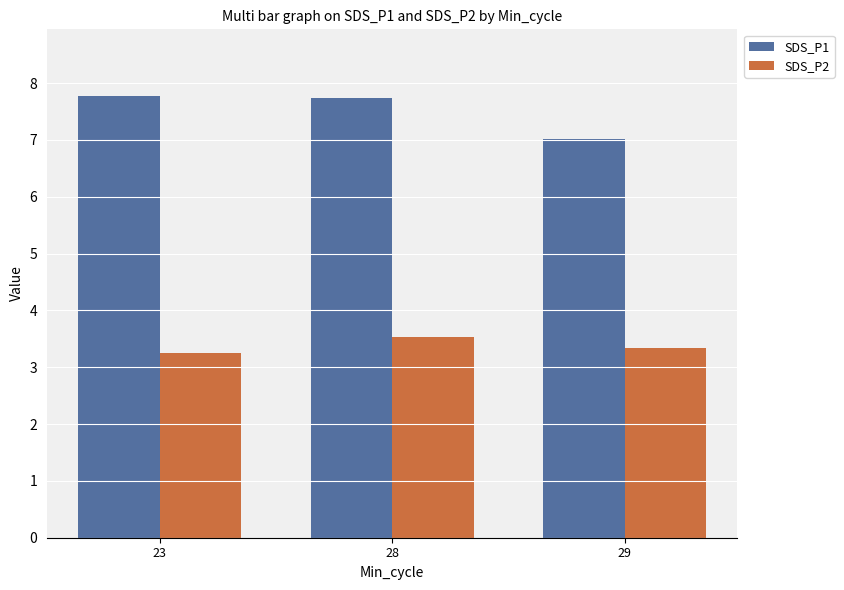

At 23, list the series in order from largest to smallest.

SDS_P1, SDS_P2